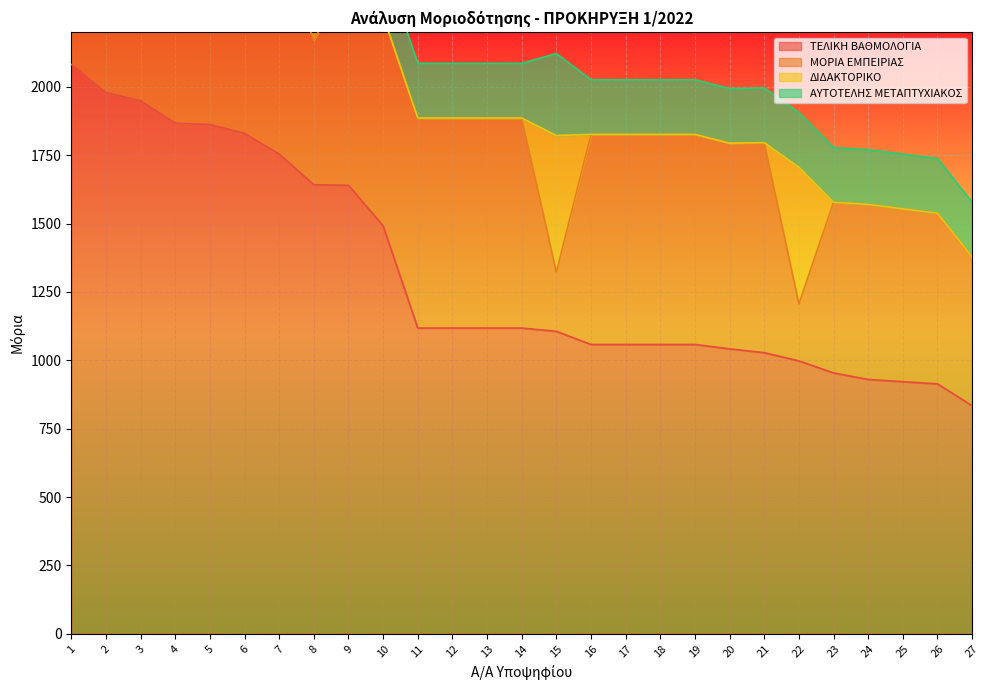

How many categories are shown in the chart?

27